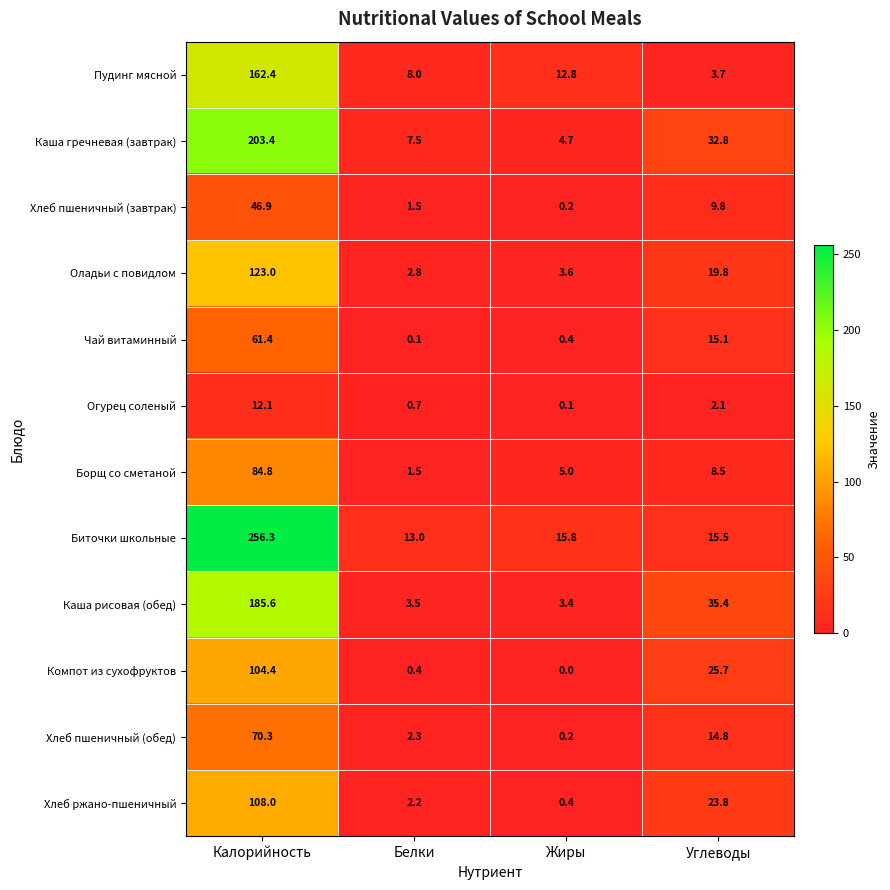

What value does the Хлеб пшеничный (обед) series have at Калорийность?

70.3